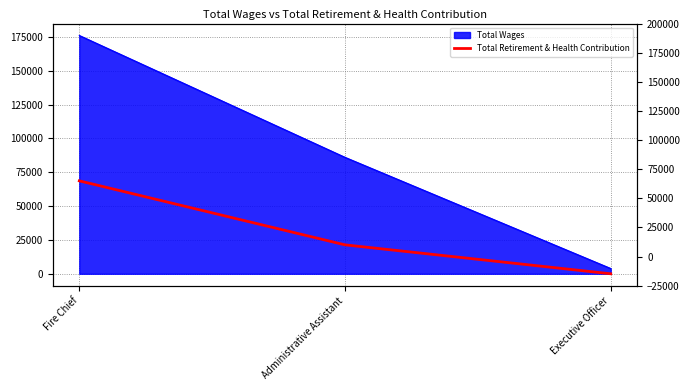

What is the change in value from Fire Chief to Executive Officer?

-68658